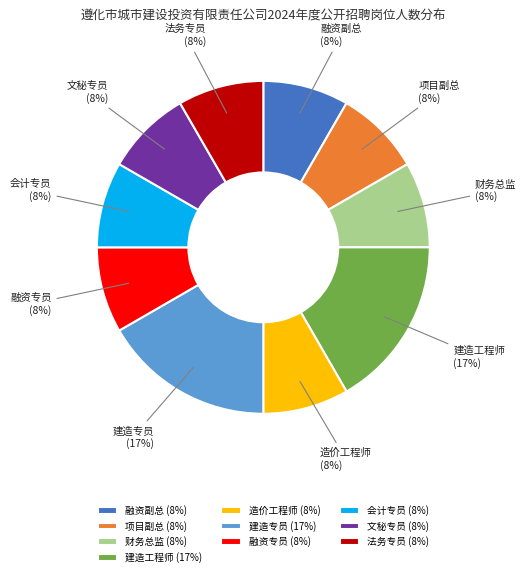

What percentage is the 建造工程师 slice, to the nearest percent?

17%